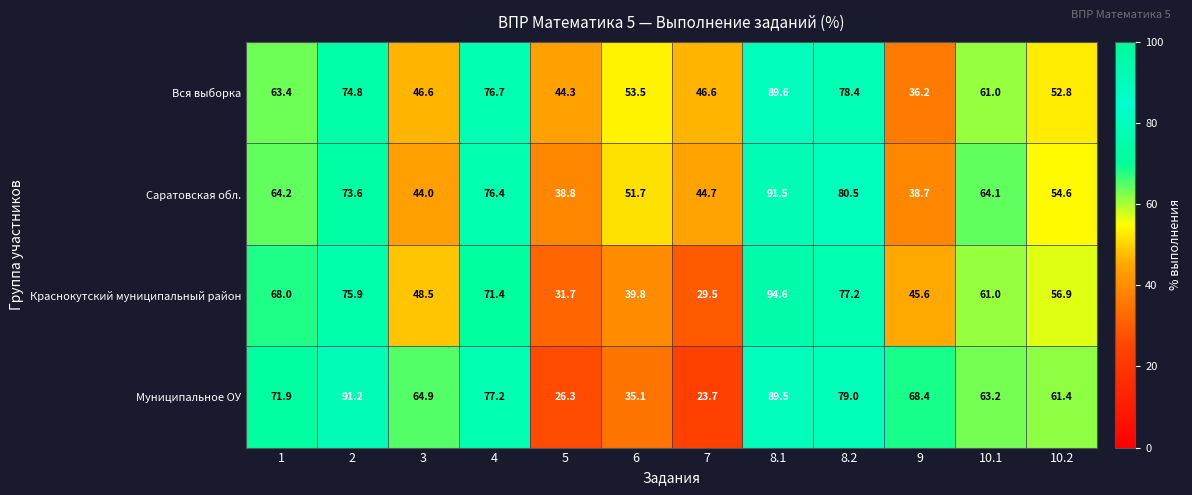

What is the difference between the Краснокутский муниципальный район values at 5 and 10.1?

29.3